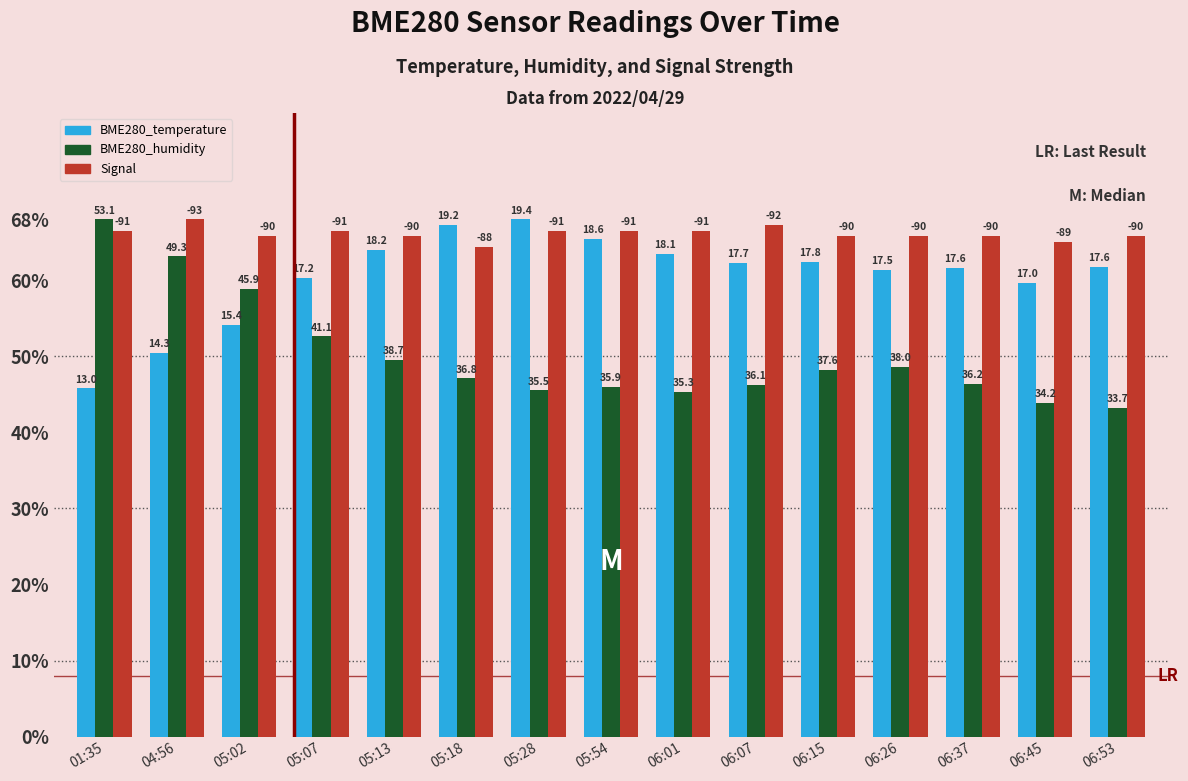

At which label is BME280_temperature closest to 56?

05:02